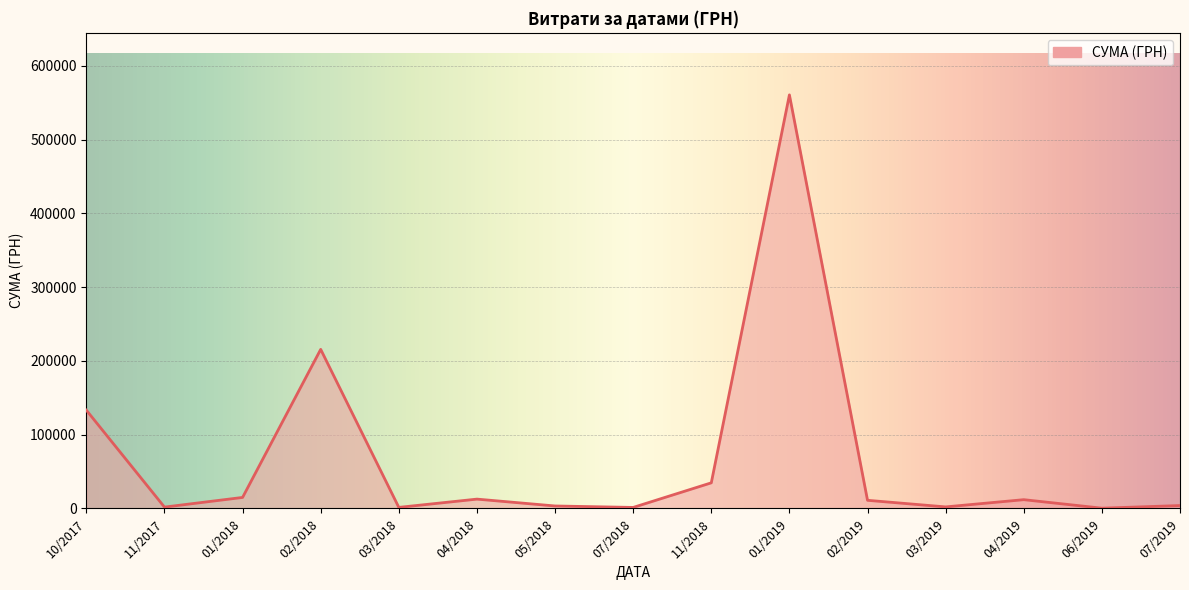

Where is the first local maximum?

02/2018